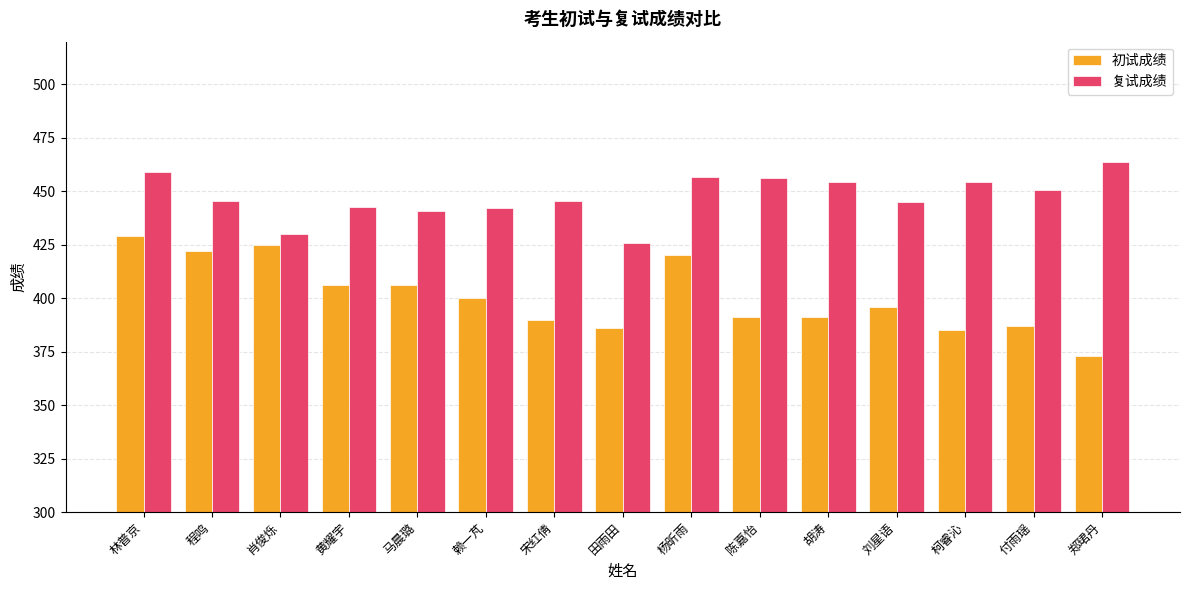

What is the difference between the highest and lowest values at 程鸣?

23.6